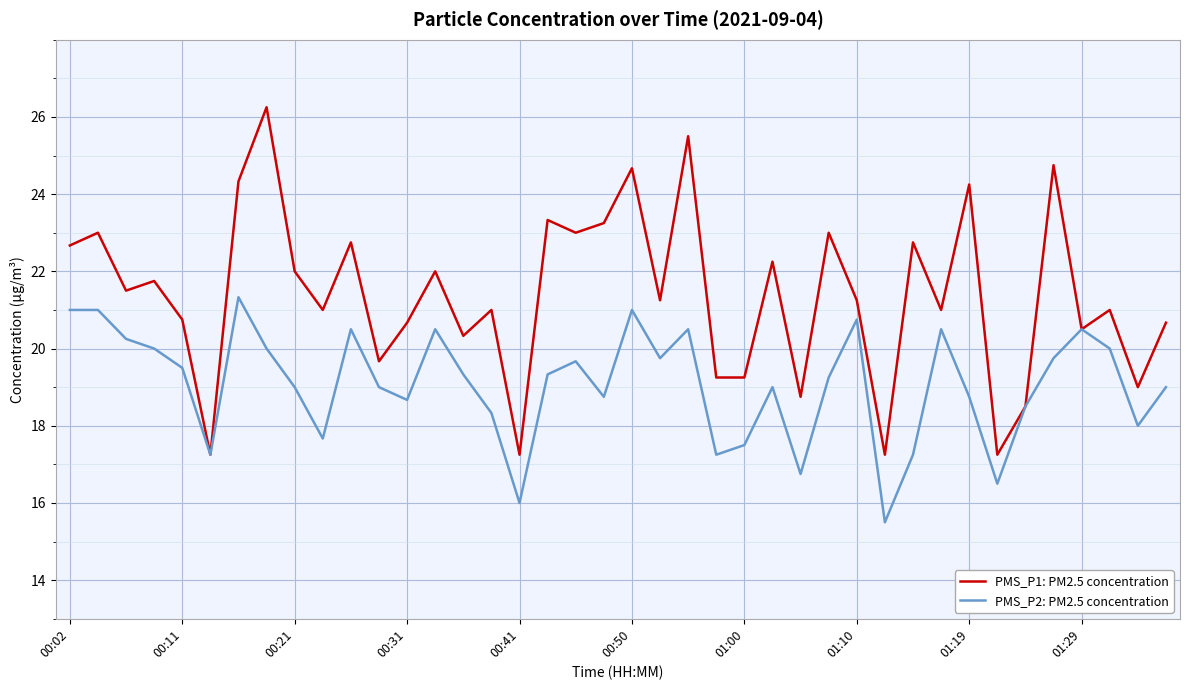

Which series has the widest spread of values?

PMS_P1: PM2.5 concentration